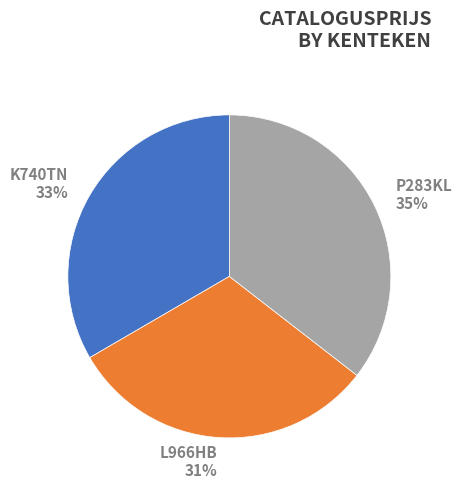

To the nearest percent, what is the combined percentage of P283KL and L966HB?

67%